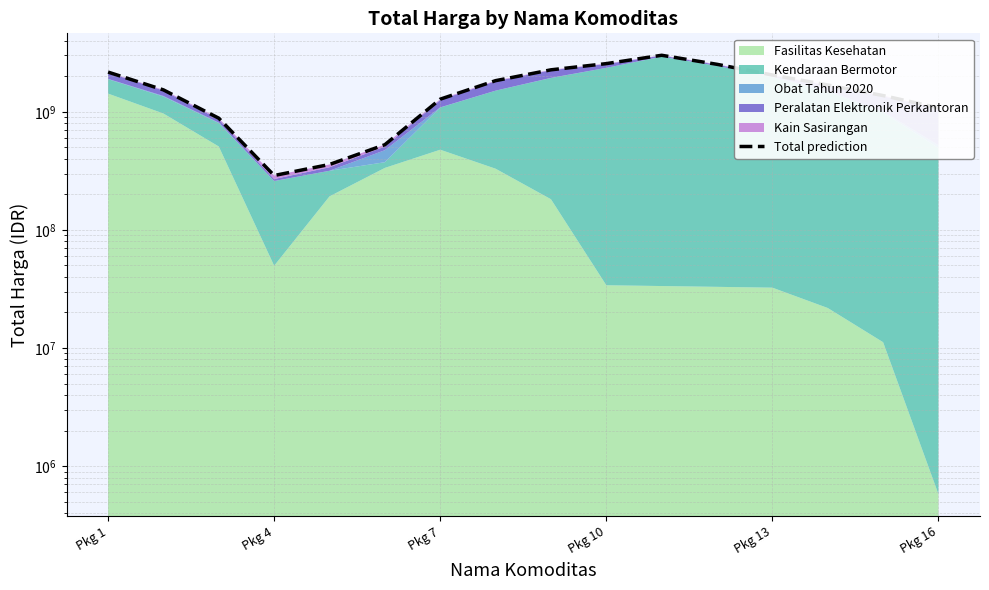

What is the average value?

1588638001.2